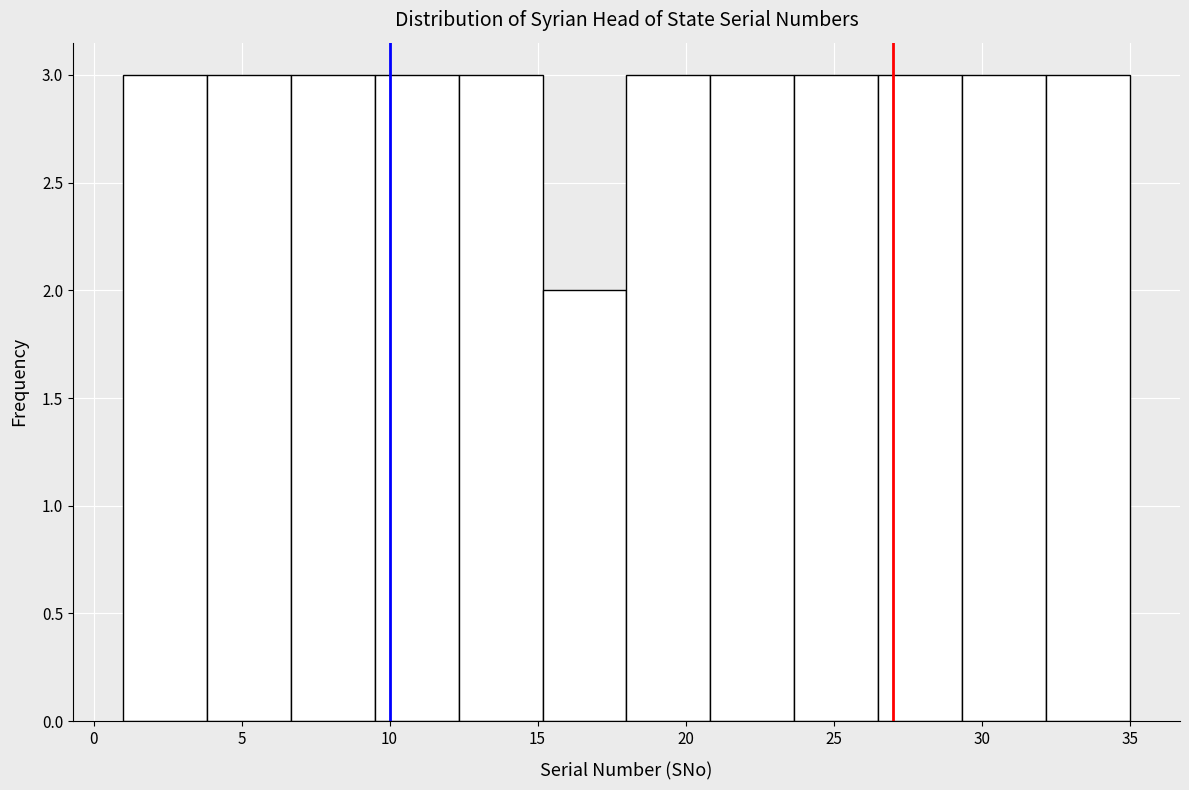

Reading left to right, transcribe this chart: for each bar, give the range it covers on the x-axis and its height. Neither the bar edges nor the heights are printed on the chart, so give them approximately, as read against the axes.

1.0 to 4.0: 3
4.0 to 6.5: 3
6.5 to 9.5: 3
9.5 to 12.5: 3
12.5 to 15.0: 3
15.0 to 18.0: 2
18.0 to 21.0: 3
21.0 to 23.5: 3
23.5 to 26.5: 3
26.5 to 29.5: 3
29.5 to 32.0: 3
32.0 to 35.0: 3